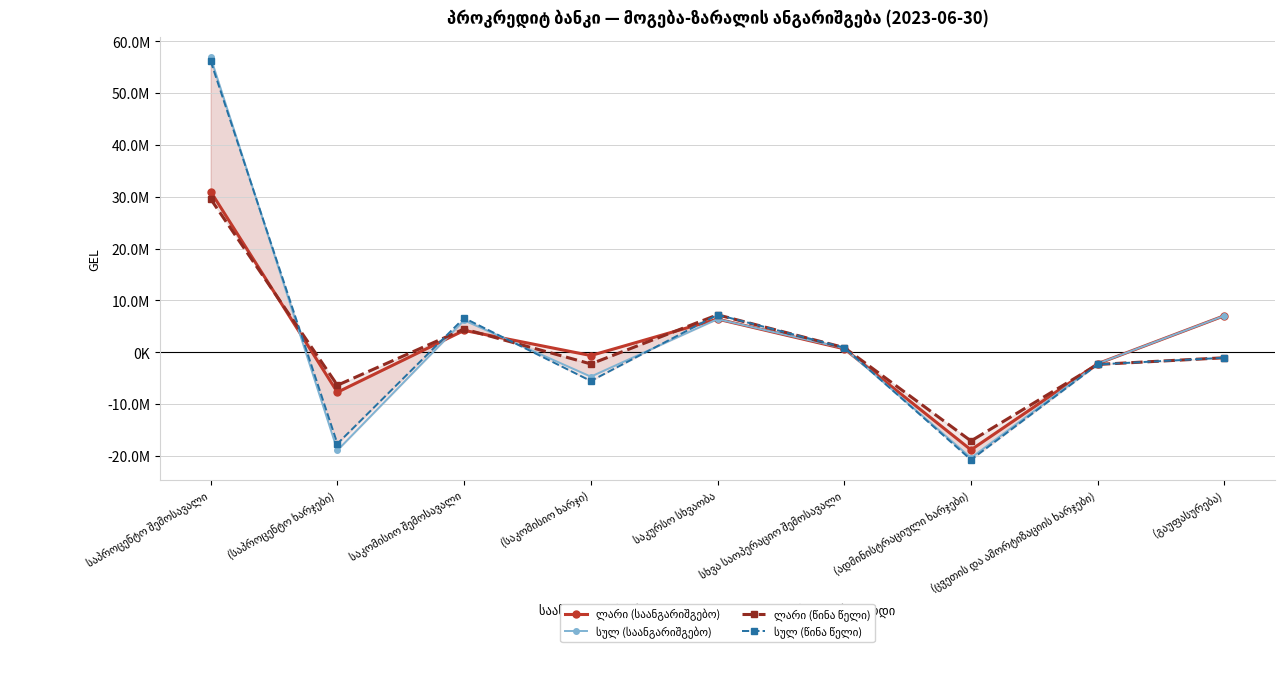

At which category does ლარი (წინა წელი) reach its first local valley?

(საპროცენტო ხარჯები)